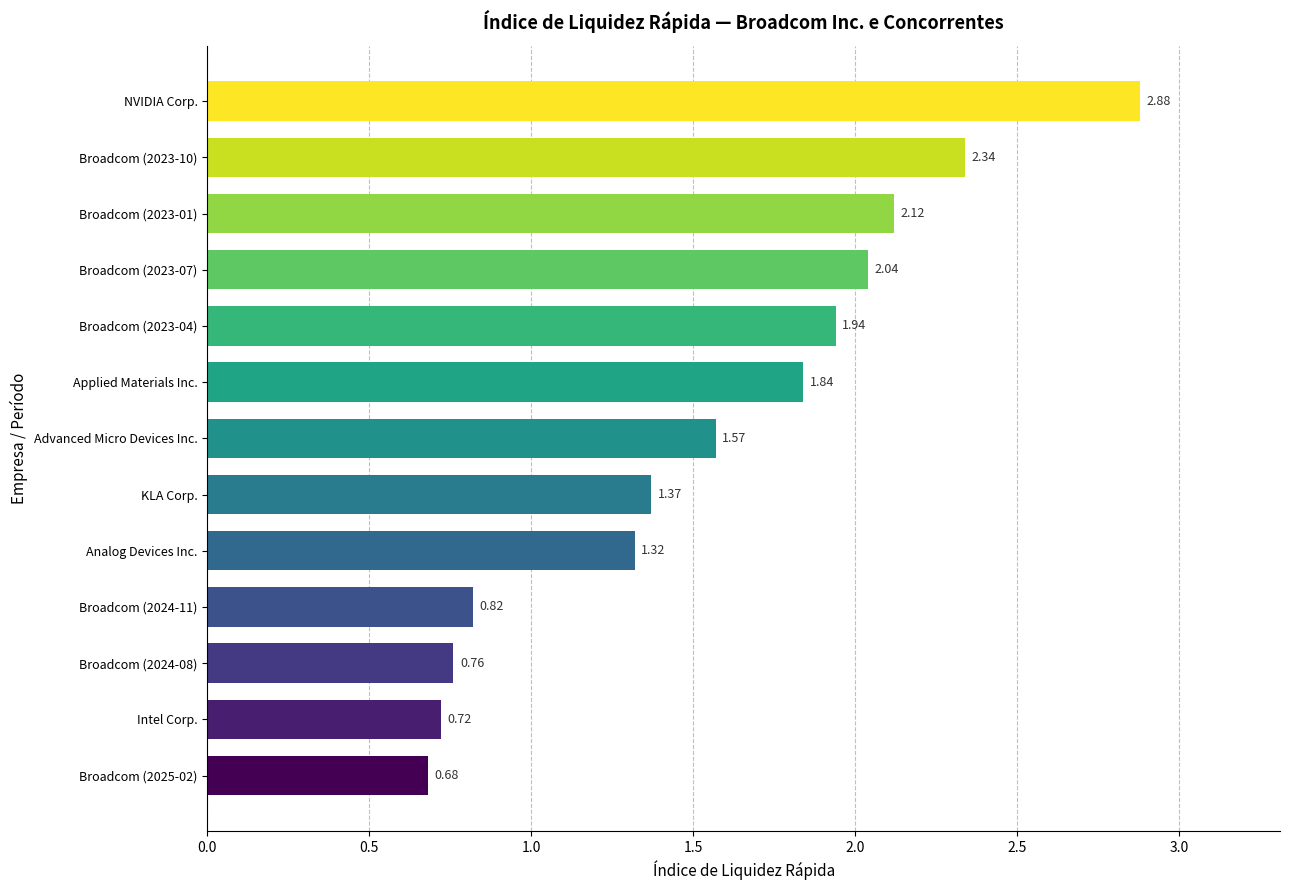

How many categories are shown in the chart?

13